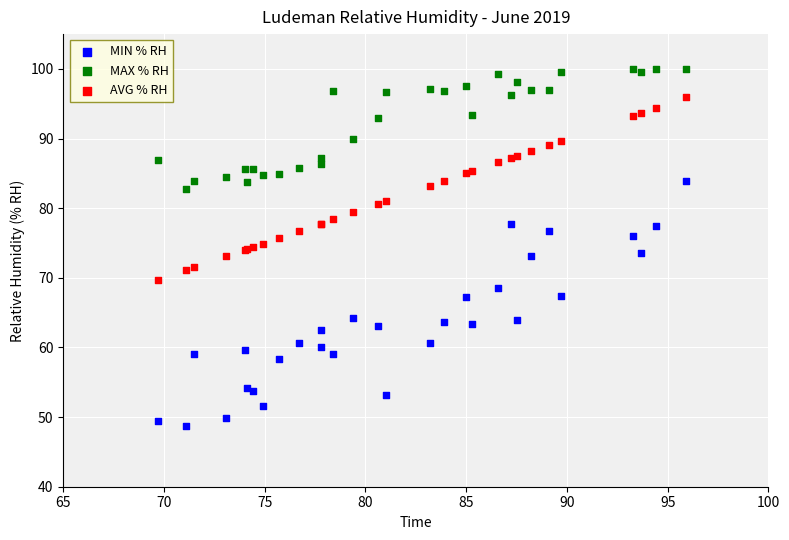

What are all the series names shown in the legend?

MIN % RH, MAX % RH, AVG % RH